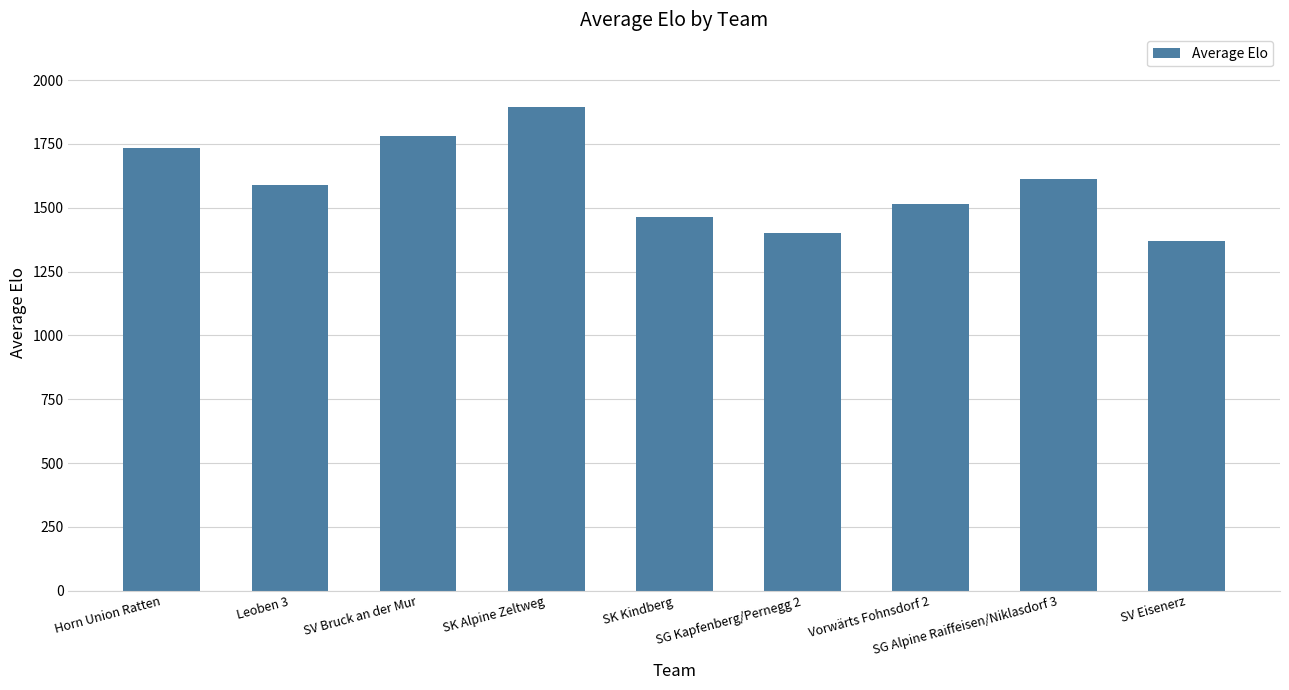

What is the difference between the second highest and second lowest values?

377